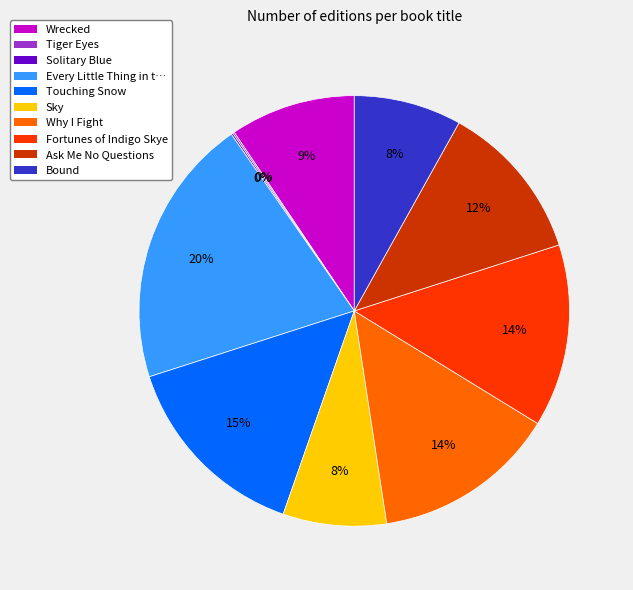

Is there any slice that represents more than half of the pie?

No